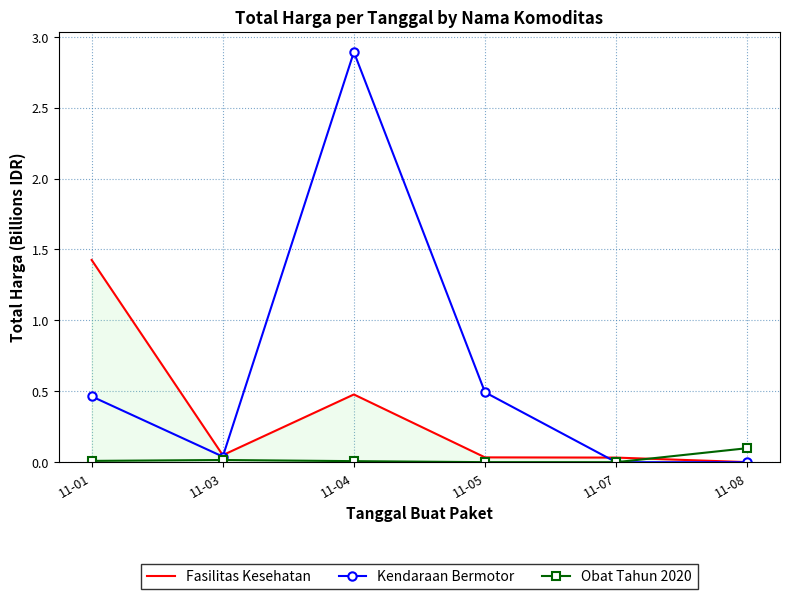

What is the difference between the maximum and minimum values in the Fasilitas Kesehatan series?

1.4